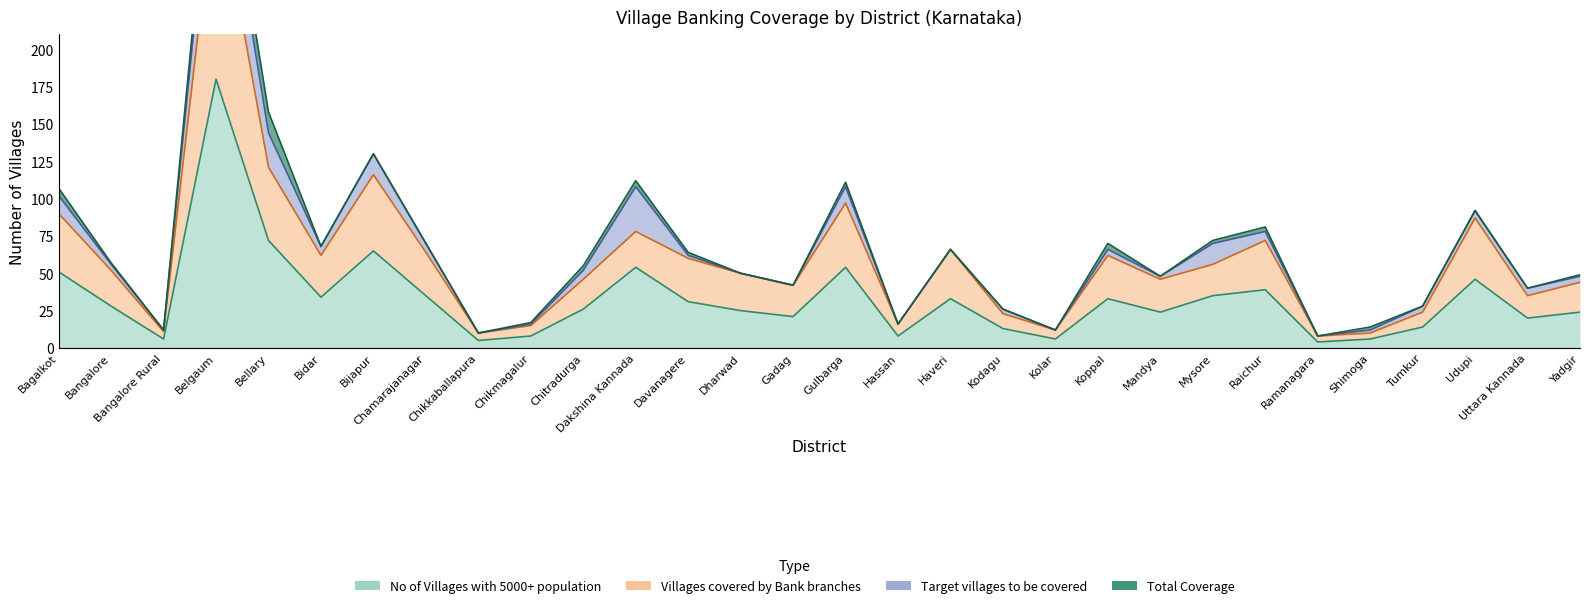

True or false: Villages covered by Bank branches and No of Villages with 5000+ population intersect in this chart.

False